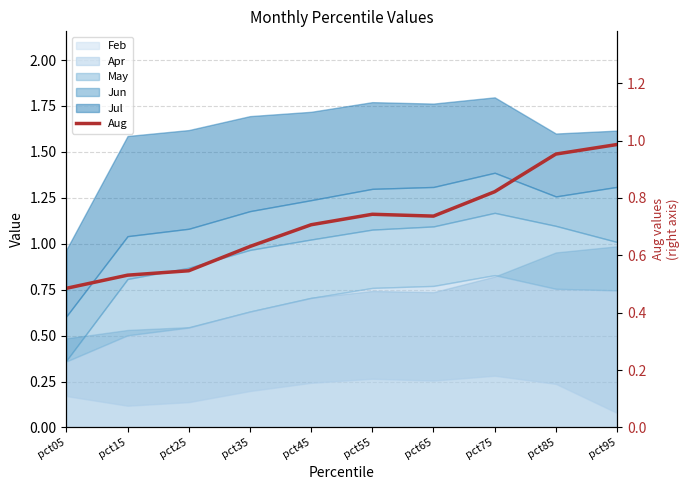

What is the sum of all values?

7.1